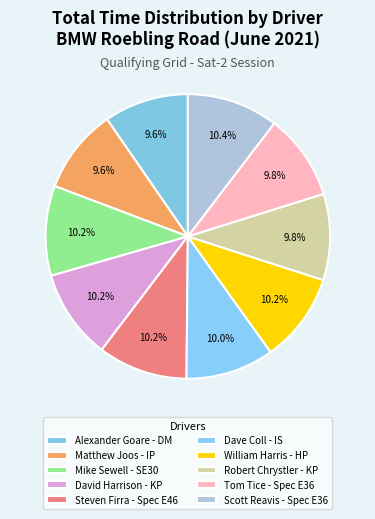

Which category has the biggest portion of the pie?

Scott Reavis - Spec E36